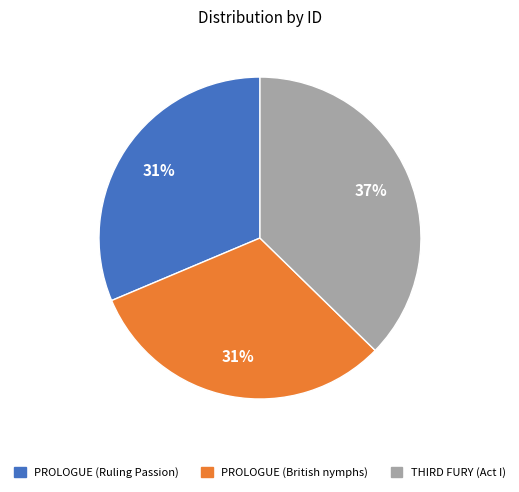

Which category has the biggest portion of the pie?

THIRD FURY (Act I)